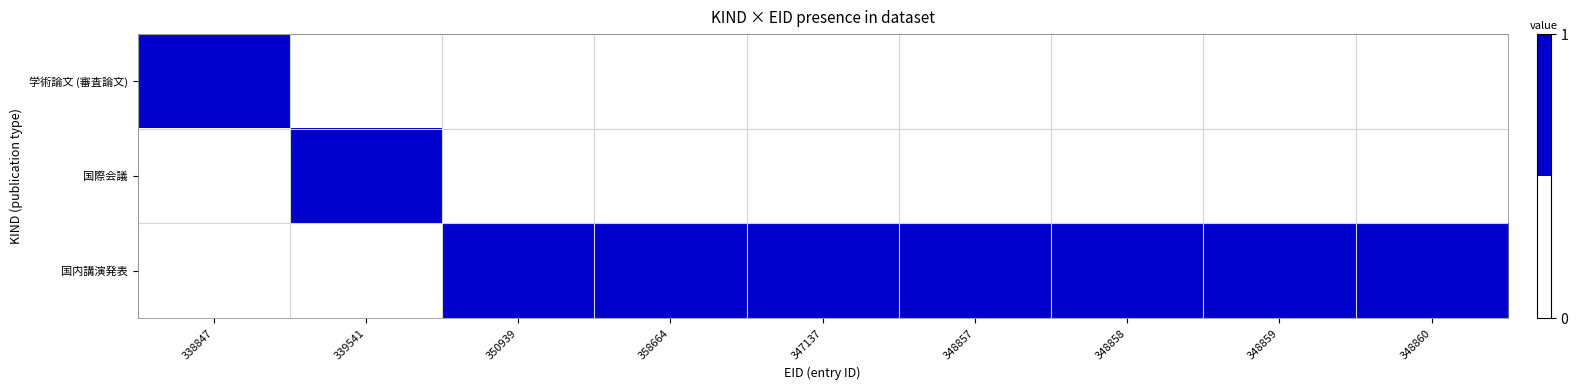

Reading left to right, extract all data points from this chart.

学術論文 (審査論文): 338847=1	339541=0	350939=0	358664=0	347137=0	348857=0	348858=0	348859=0	348860=0
国際会議: 338847=0	339541=1	350939=0	358664=0	347137=0	348857=0	348858=0	348859=0	348860=0
国内講演発表: 338847=0	339541=0	350939=1	358664=1	347137=1	348857=1	348858=1	348859=1	348860=1